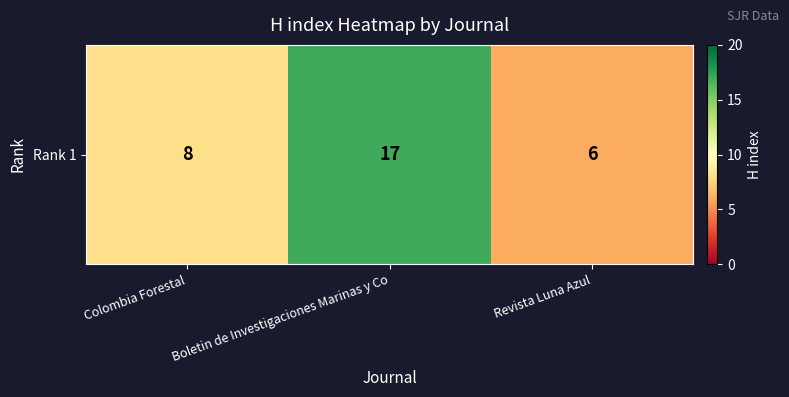

Reading left to right, transcribe all the data shown in this chart.

Colombia Forestal=8	Boletin de Investigaciones Marinas y Co=17	Revista Luna Azul=6